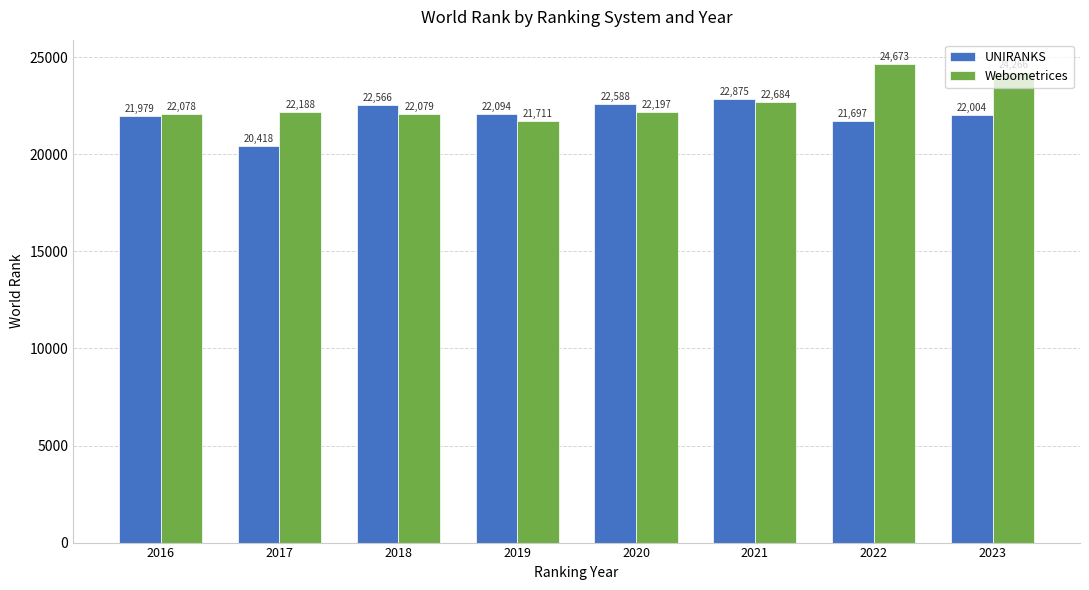

What is the maximum value for UNIRANKS?

22875